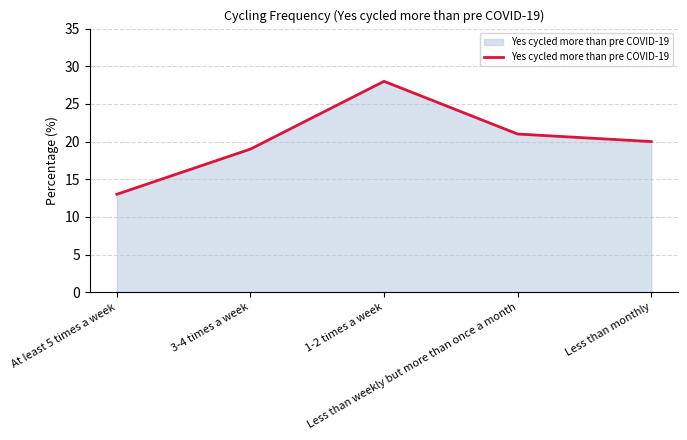

List the labels in order of value, smallest first.

At least 5 times a week, 3-4 times a week, Less than monthly, Less than weekly but more than once a month, 1-2 times a week